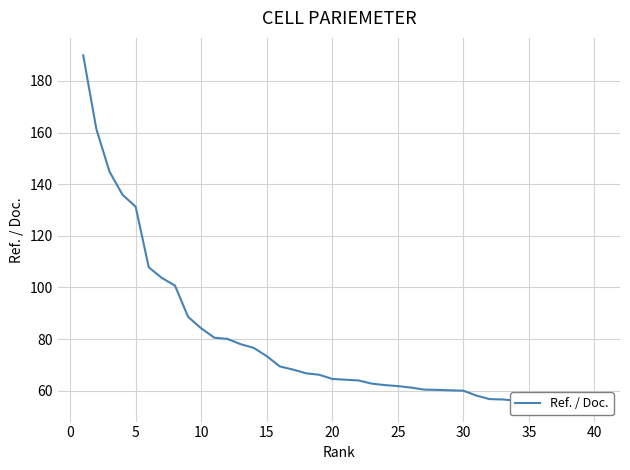

What is the maximum value shown in the chart?

189.9